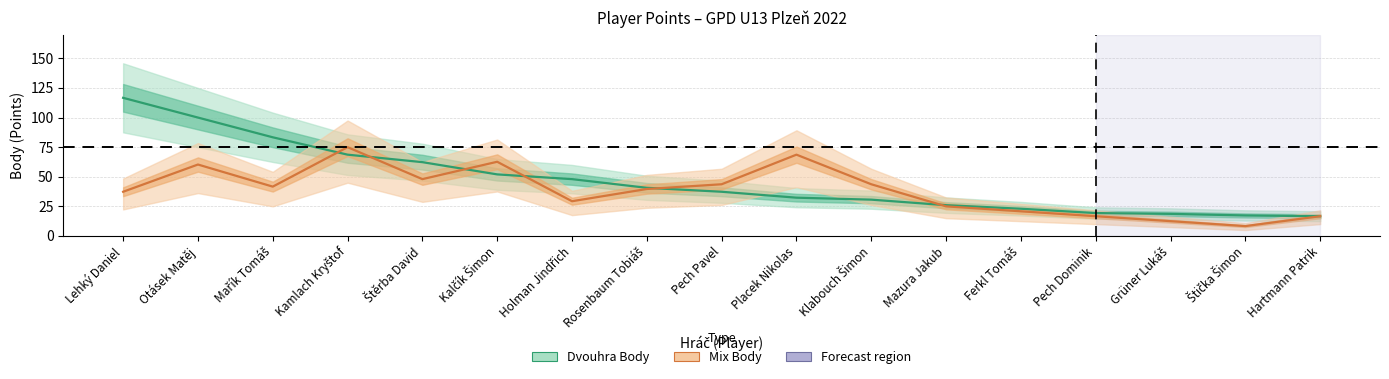

List the labels in order of value, smallest first.

Hartmann Patrik, Štička Šimon, Grüner Lukáš, Pech Dominik, Ferkl Tomáš, Mazura Jakub, Klabouch Šimon, Placek Nikolas, Pech Pavel, Rosenbaum Tobiáš, Holman Jindřich, Kalčík Šimon, Štěrba David, Kamlach Kryštof, Mařík Tomáš, Otásek Matěj, Lehký Daniel